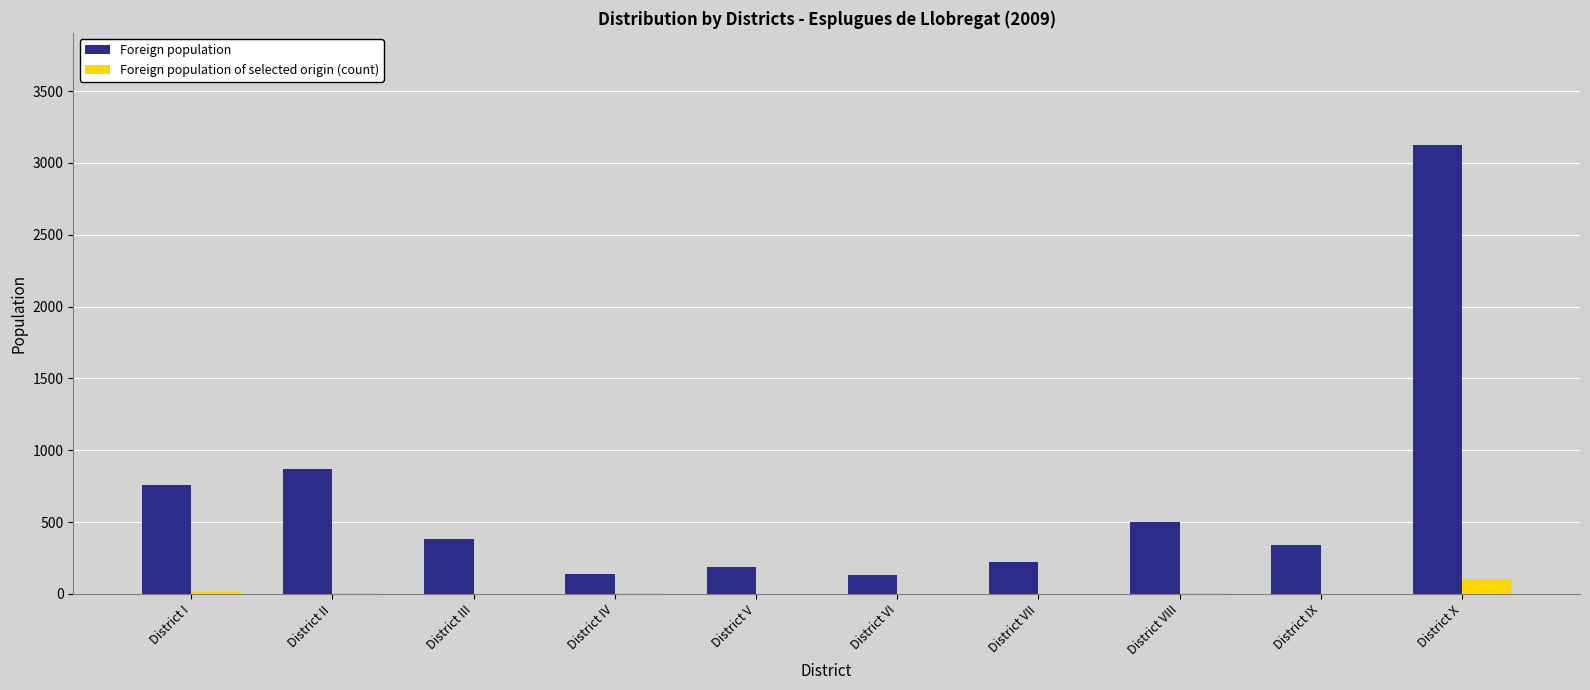

Which series changed the most between District VIII and District X?

Foreign population